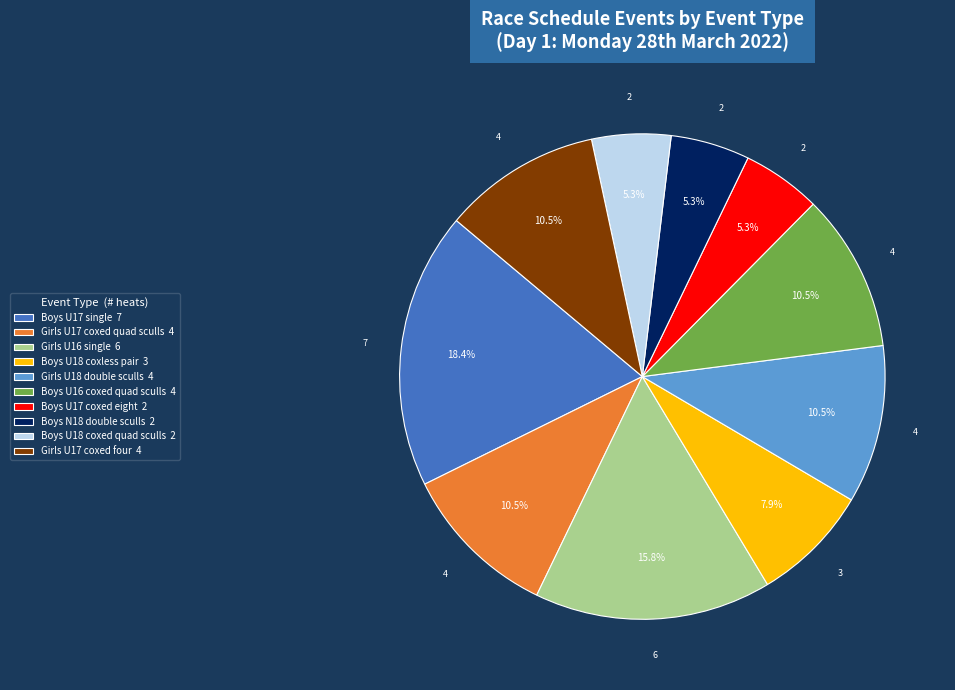

To the nearest percent, what is the average slice percentage?

10%